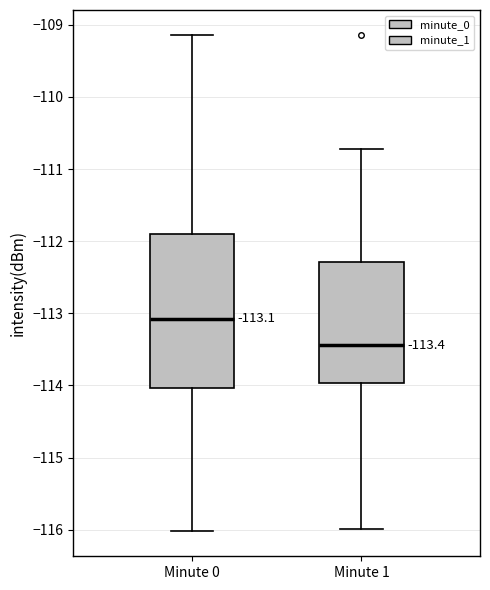

Comparing the boxes themselves (not the whiskers), which one is the tallest?

Minute 0